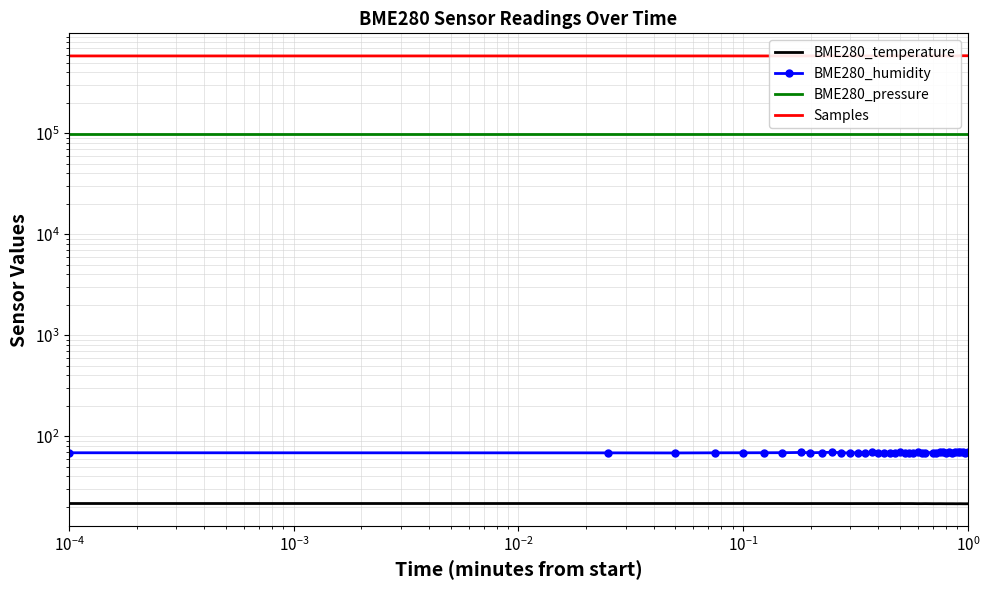

Is this an area chart (filled region under the line)?

No